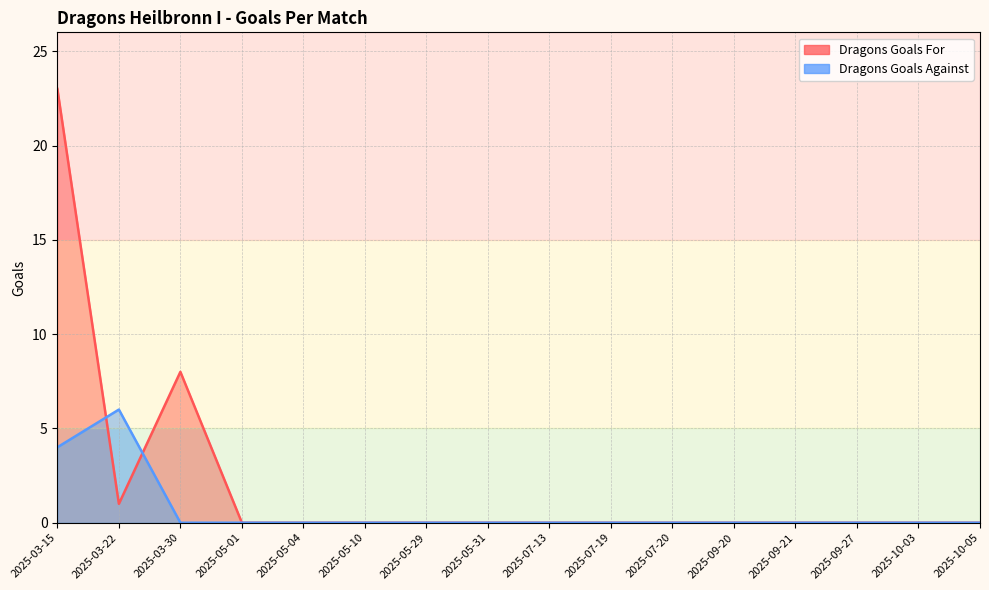

Reading right to left, list all the values displayed in this chart.

Dragons Goals For: 0	0	0	0	0	0	0	0	0	0	0	0	0	8	1	23
Dragons Goals Against: 0	0	0	0	0	0	0	0	0	0	0	0	0	0	6	4